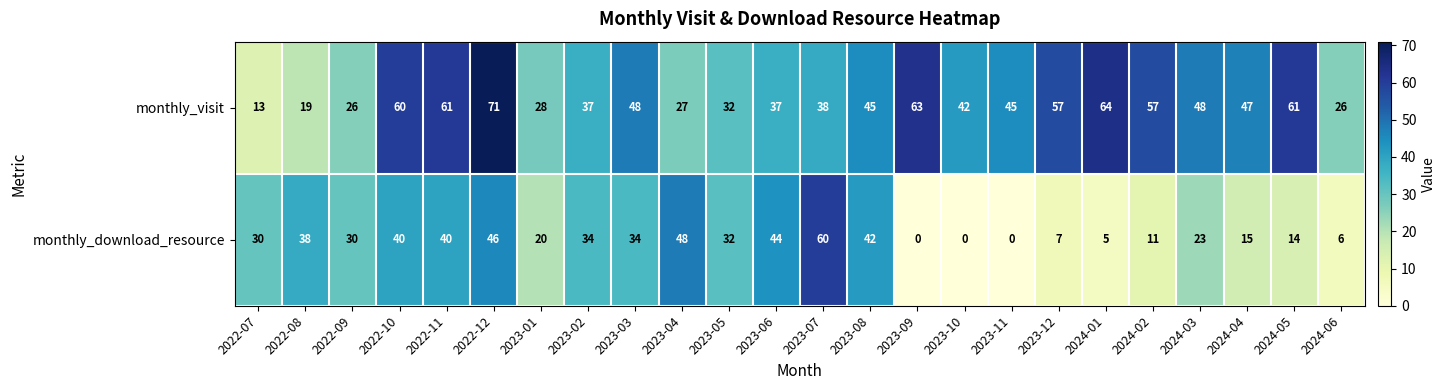

Which series has the widest spread of values?

monthly_download_resource